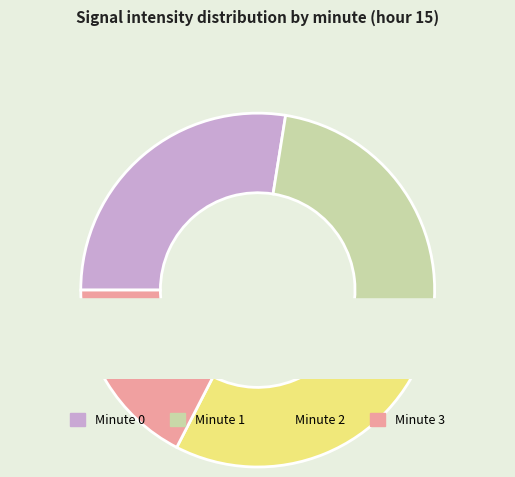

Which slice is the largest?

Minute 0